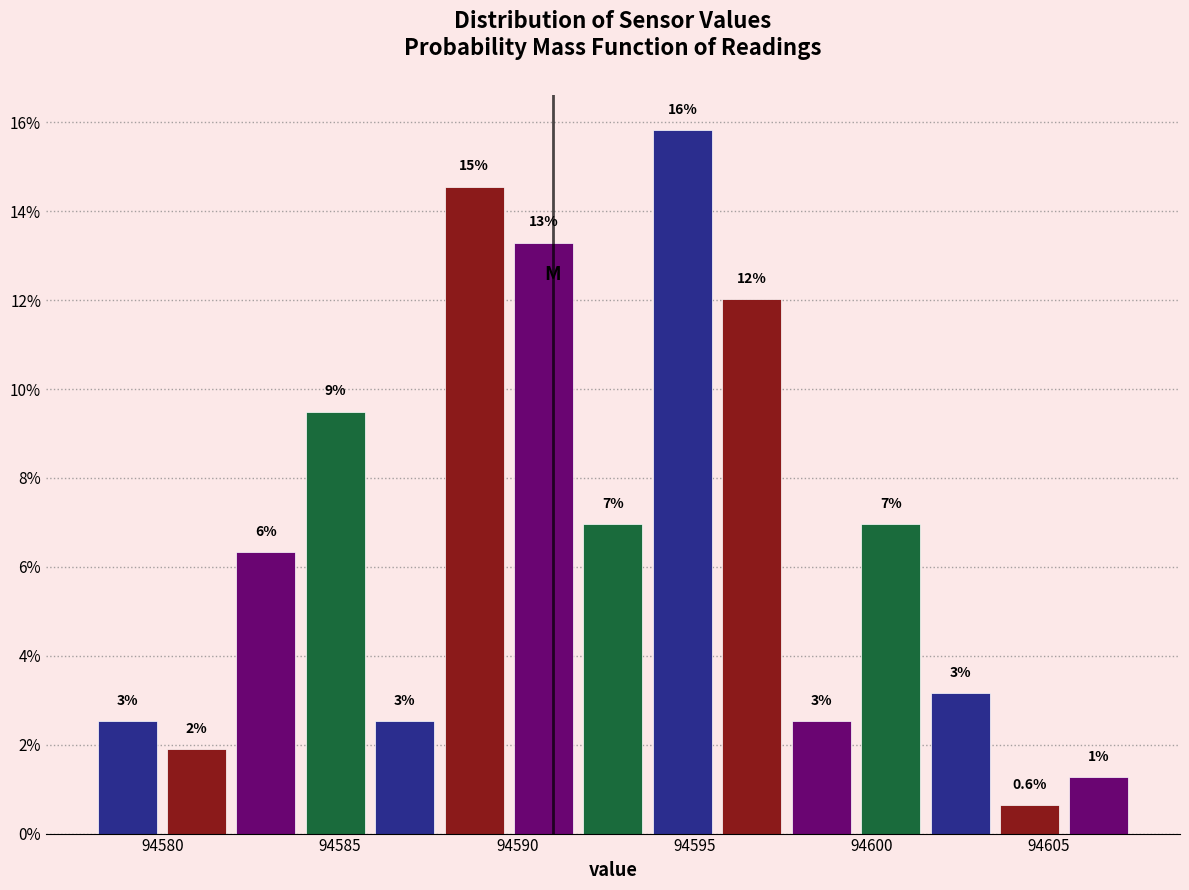

Around what value on the x-axis is the tallest bar? Give the approximate position of its centre, as read against the axis.

94594.5